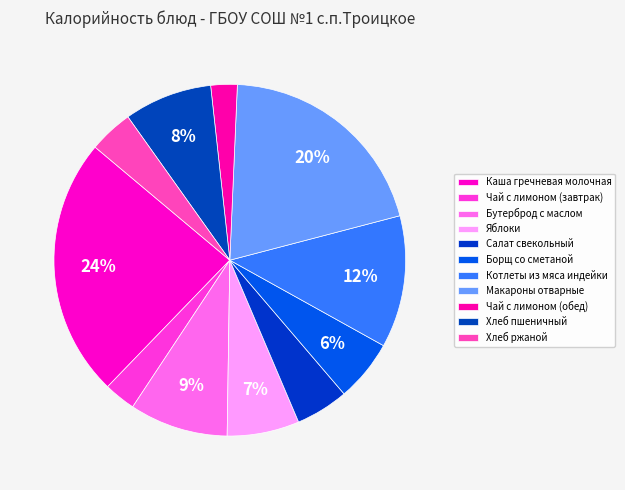

What is the largest slice in the pie chart?

Каша гречневая молочная